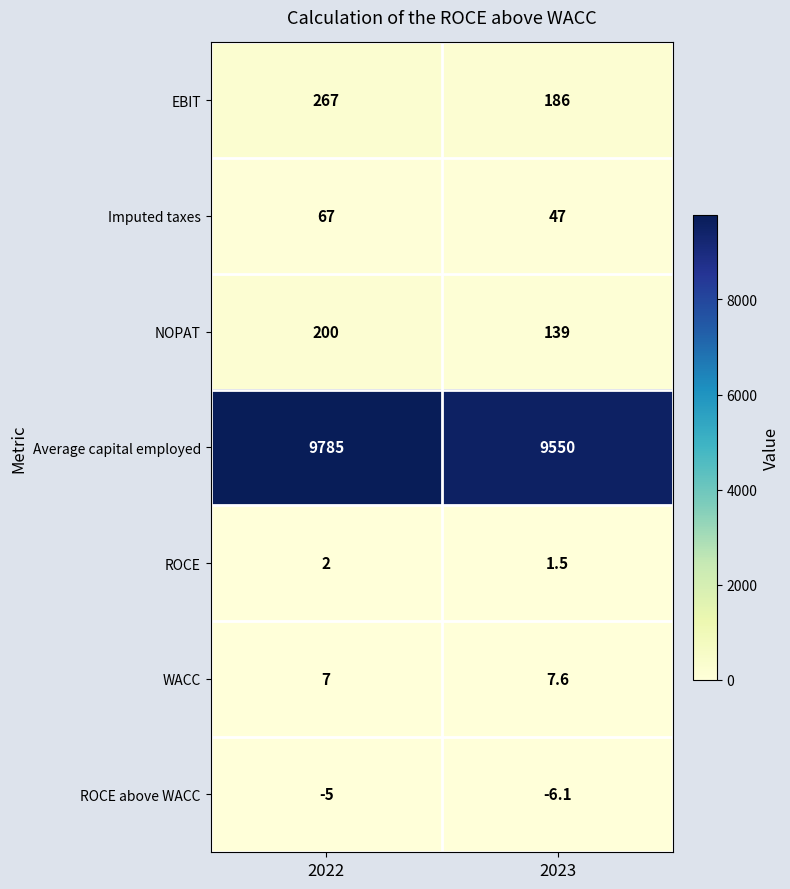

Is it true that Imputed taxes equals 72.5 at 2023?

False